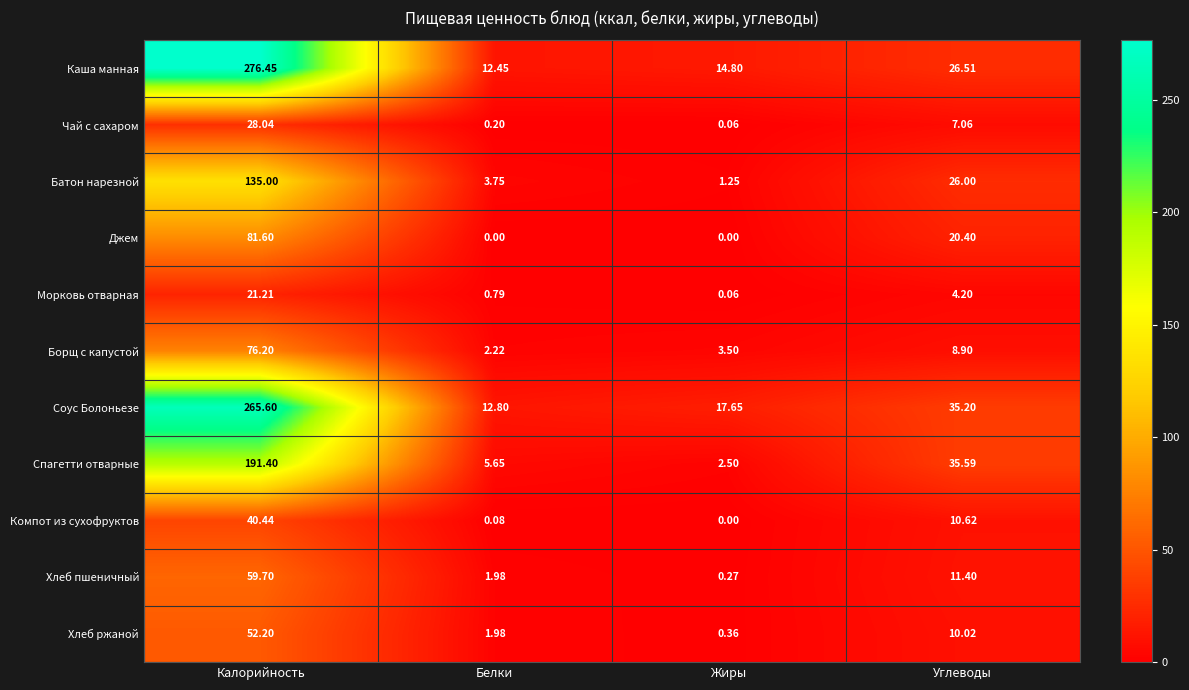

At Углеводы, list the series in order from largest to smallest.

Спагетти отварные, Соус Болоньезе, Каша манная, Батон нарезной, Джем, Хлеб пшеничный, Компот из сухофруктов, Хлеб ржаной, Борщ с капустой, Чай с сахаром, Морковь отварная